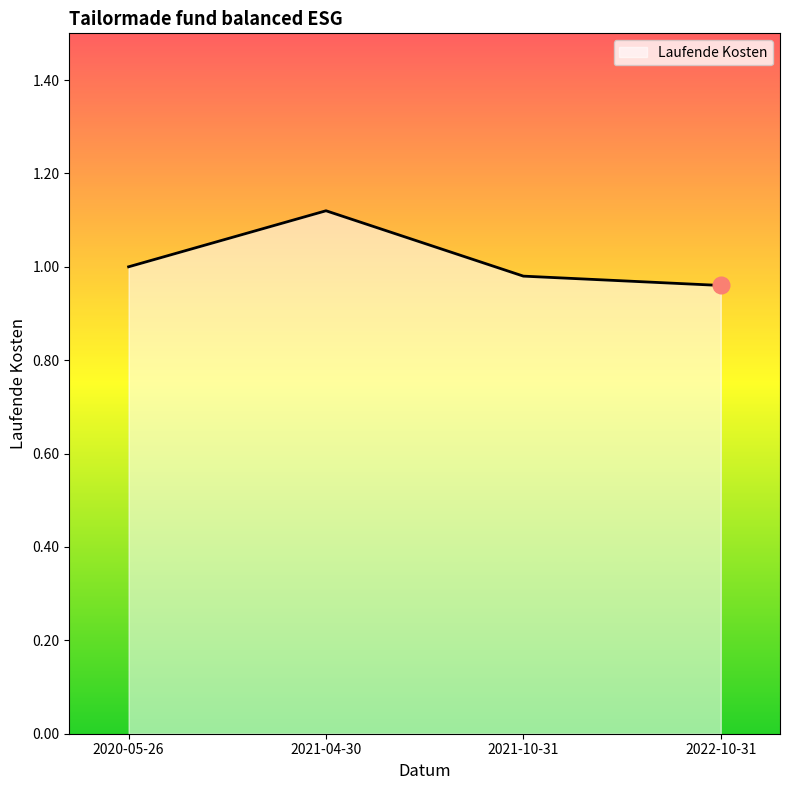

What position from the left is 2021-04-30?

2